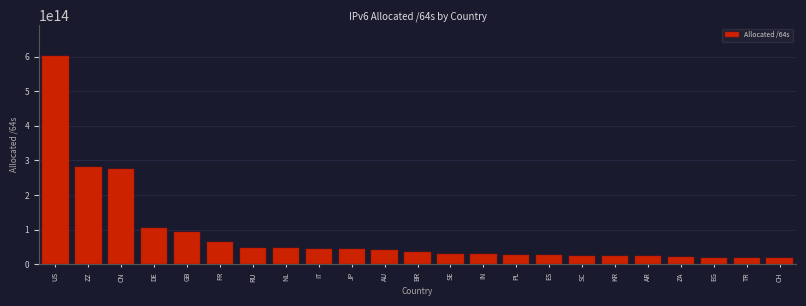

What is the label of the 5th bar from the left?

GB